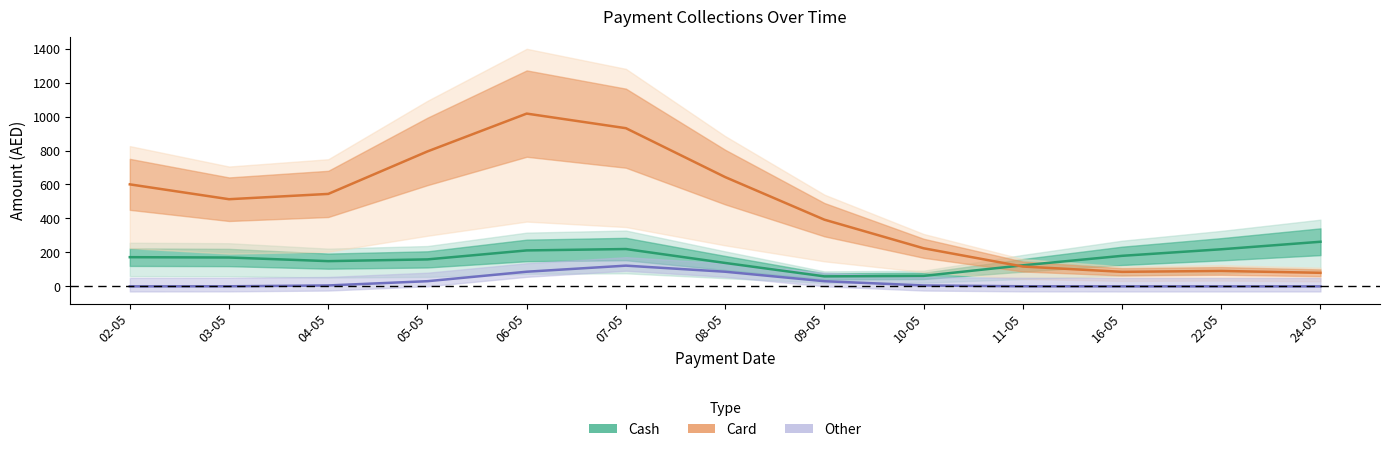

Which series changed the most between 07-05 and 22-05?

Card